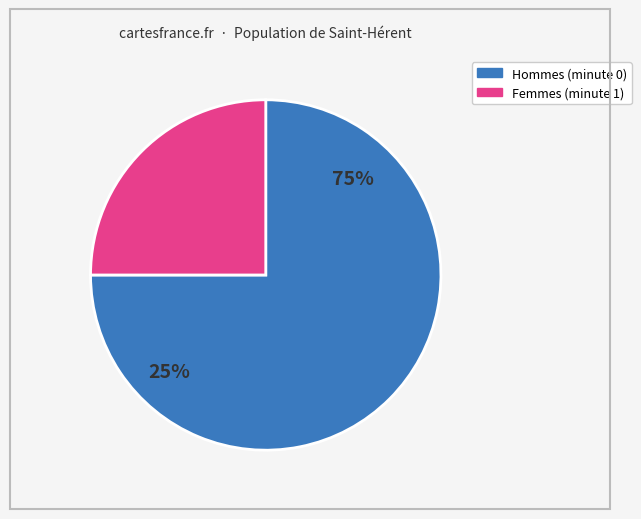

Does 21 account for over 50% of the chart?

No